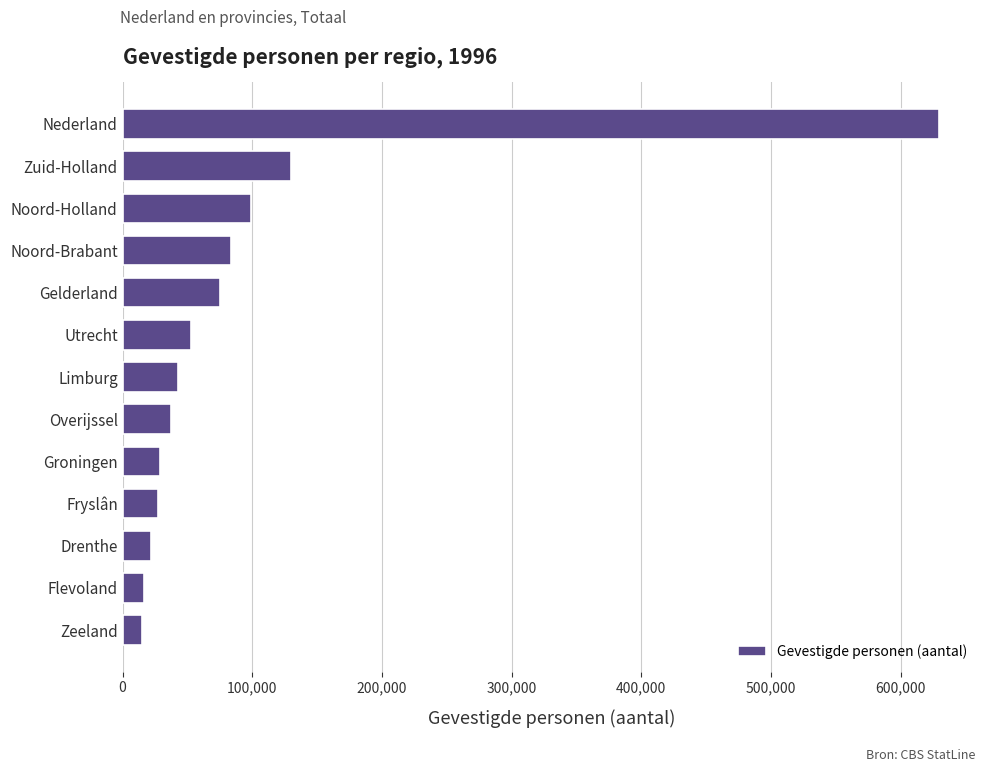

What is the difference between the values at Limburg and Noord-Holland?

55925